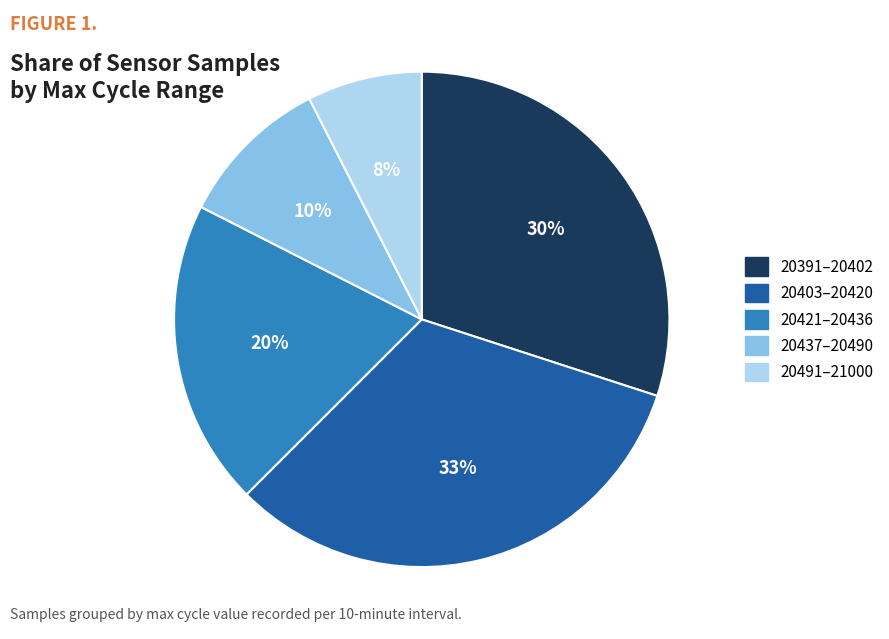

Do 20403–20420 and 20391–20402 together represent more than half of the pie?

Yes